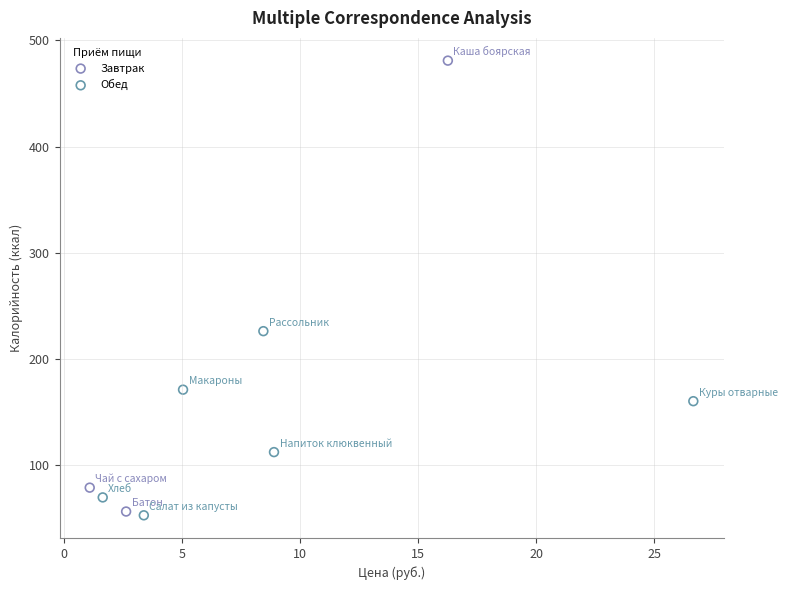

Which series contains the highest Y value?

Завтрак